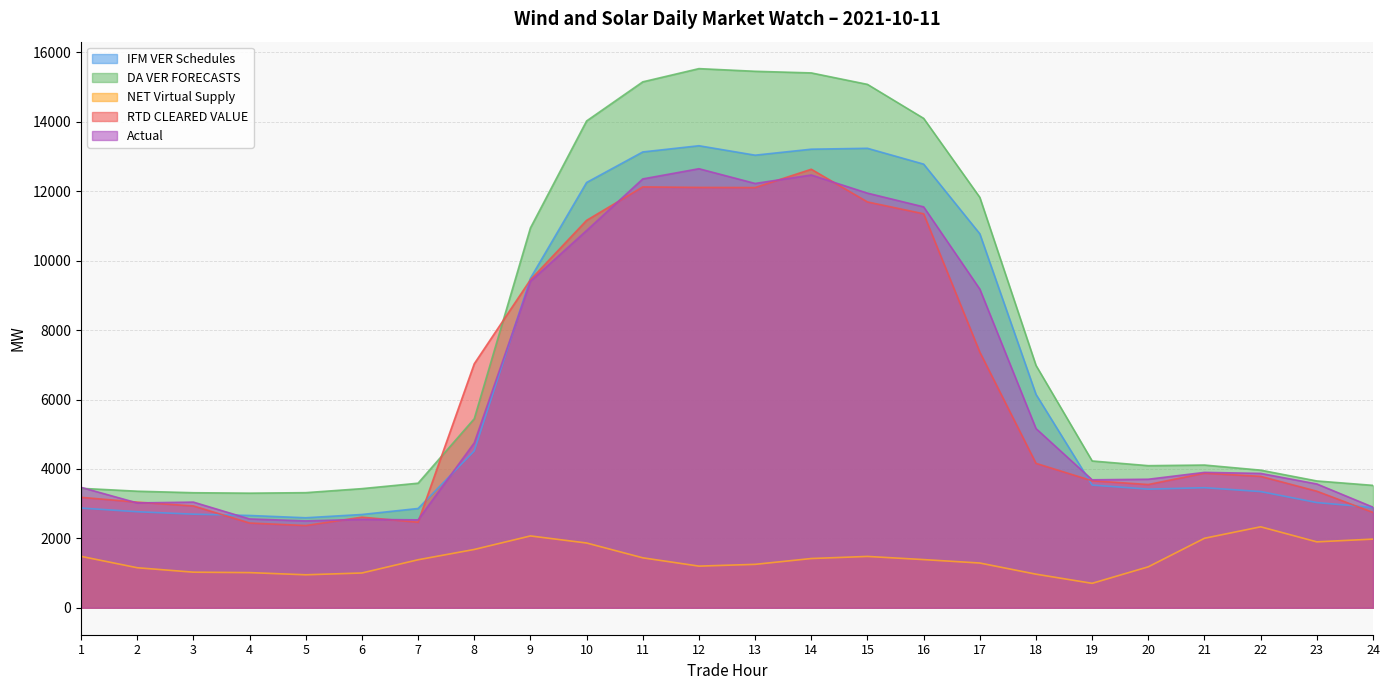

The value of NET Virtual Supply at 19 is 482.7. True or false?

False